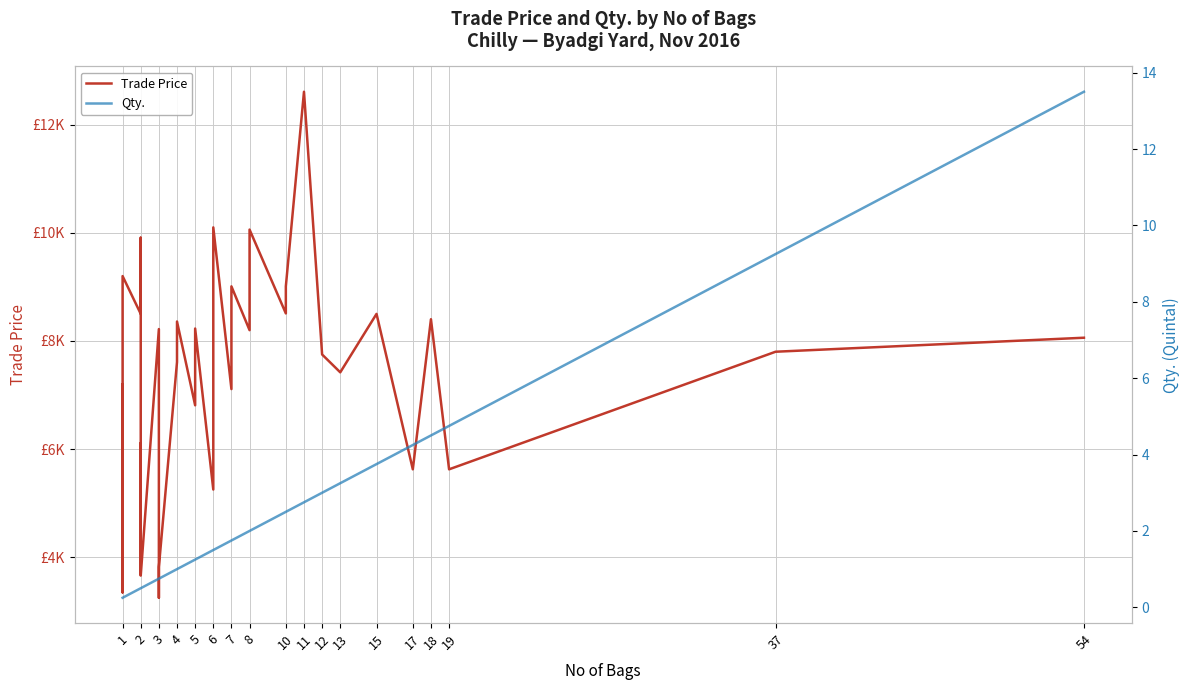

How many data points in Trade Price are less than 7419?

20